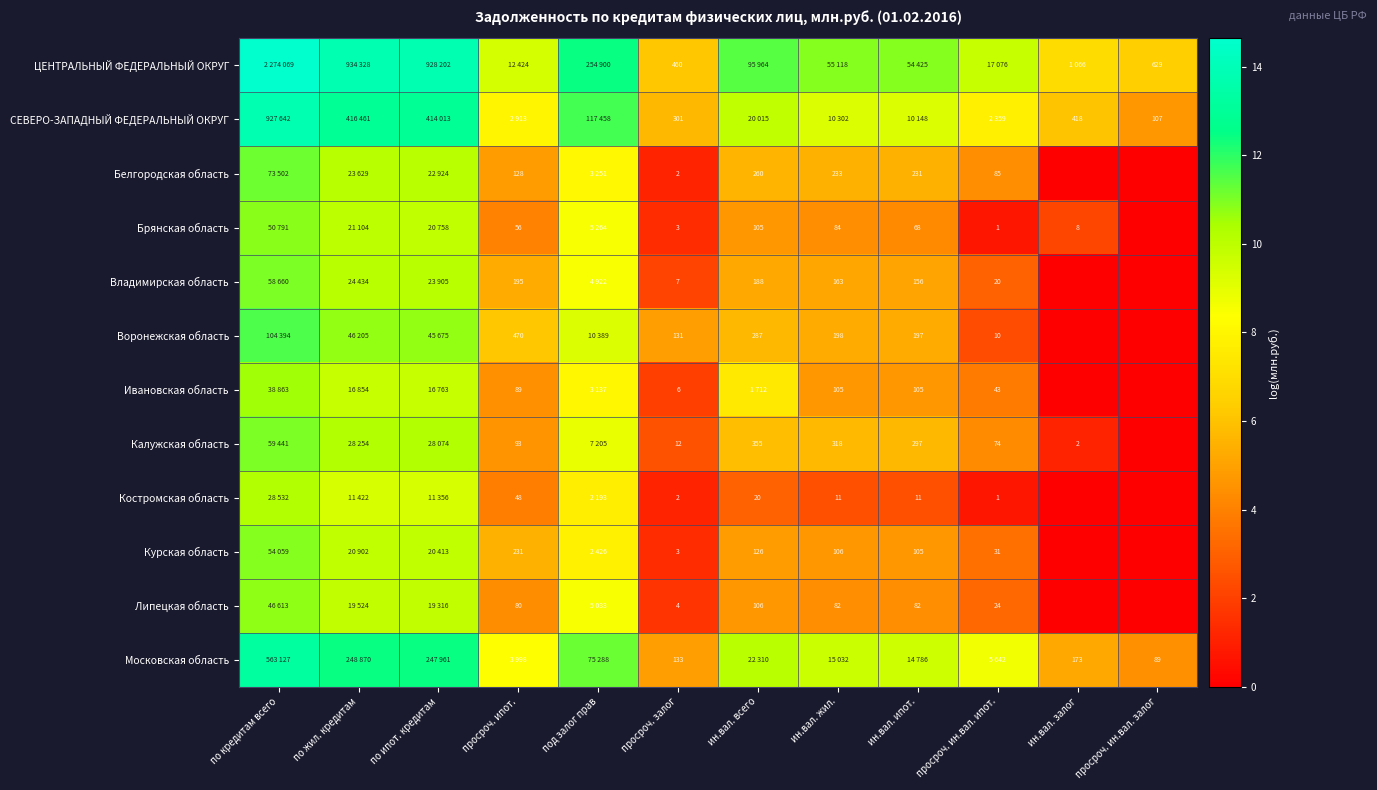

Which category has the highest value across all series?

по кредитам всего